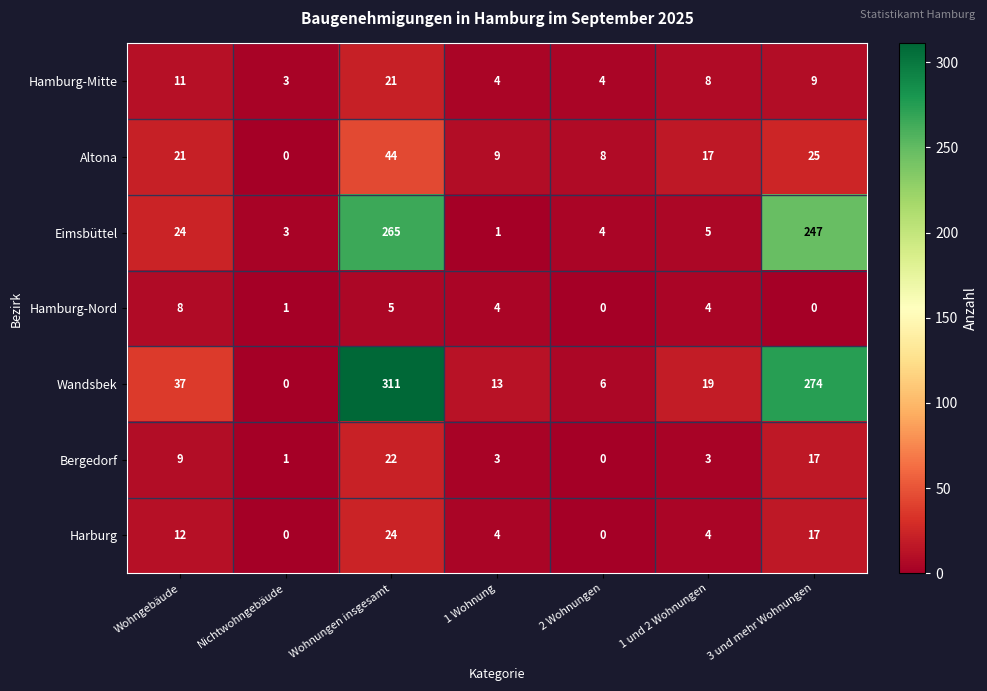

True or false: Hamburg-Nord has a value of 2 at 1 Wohnung.

False